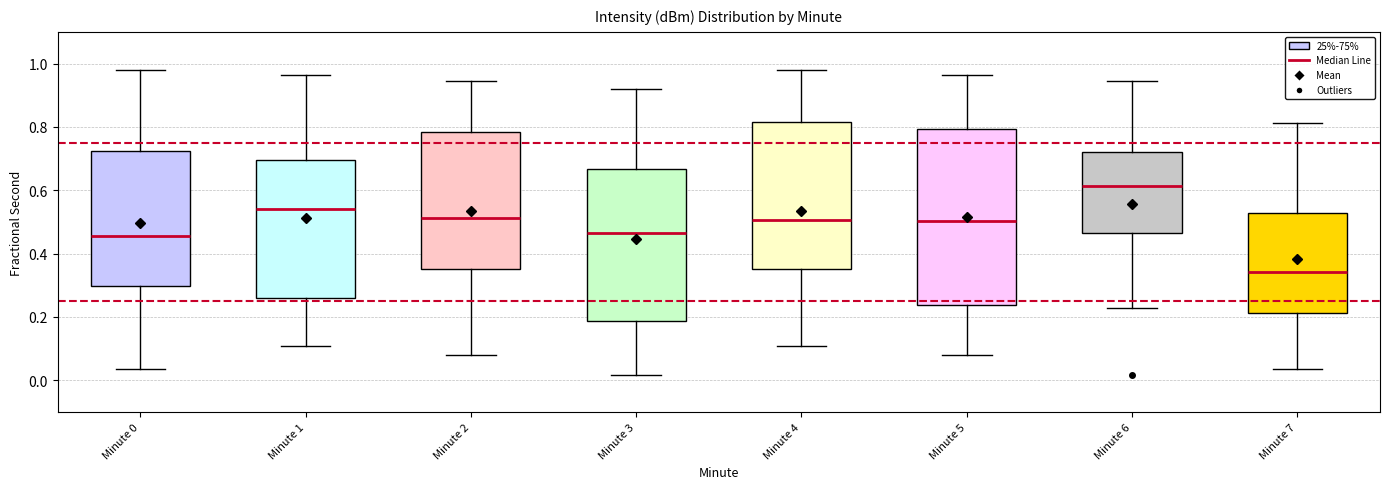

Which box is the tallest, from its lower edge to its upper edge?

Minute 5